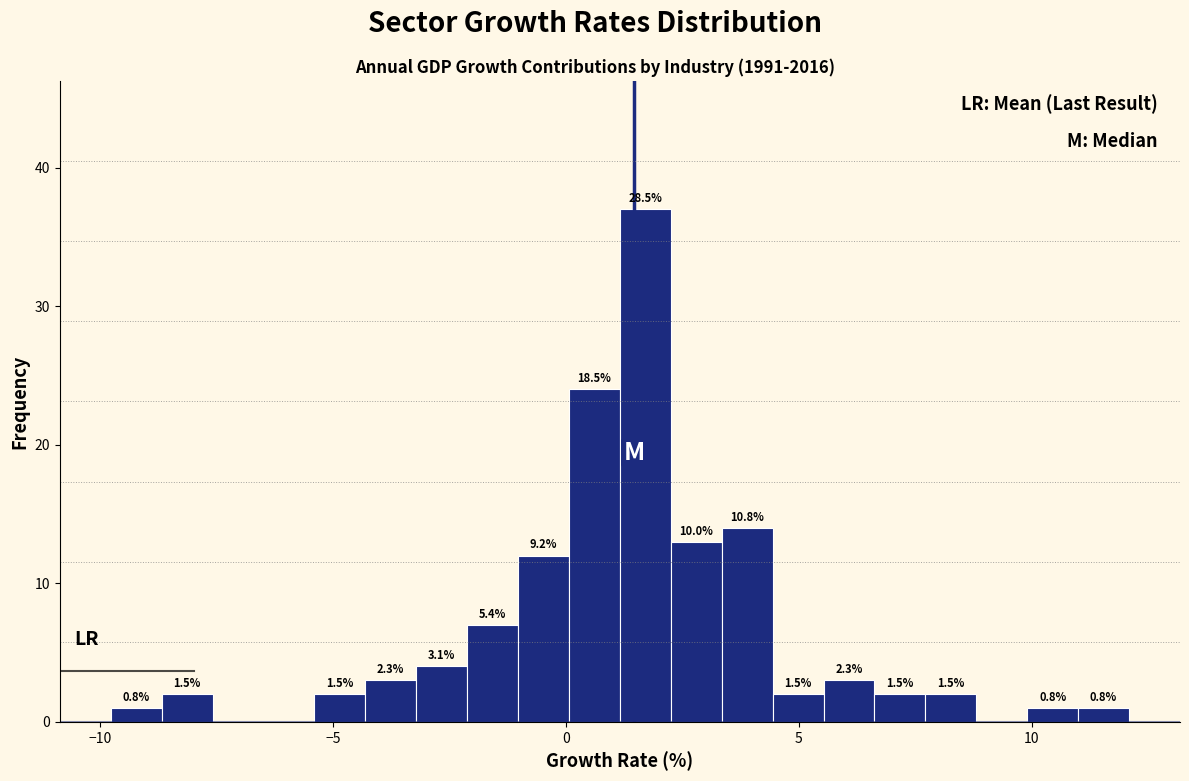

Around what value on the x-axis is the tallest bar? Give the approximate position of its centre, as read against the axis.

1.5